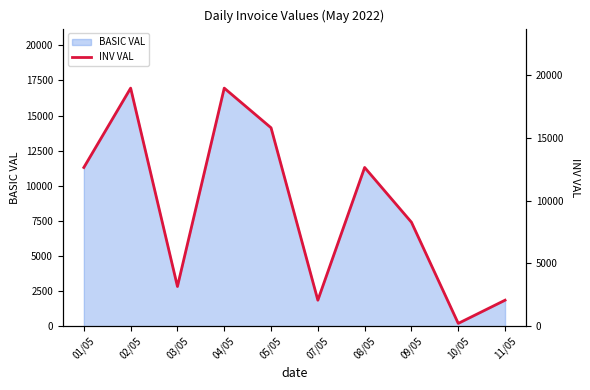

Does the chart have visible grid lines?

No